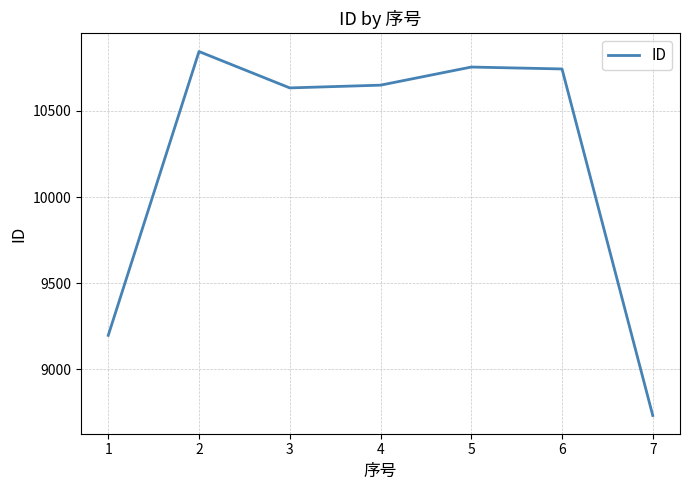

What is the smallest value displayed?

8733